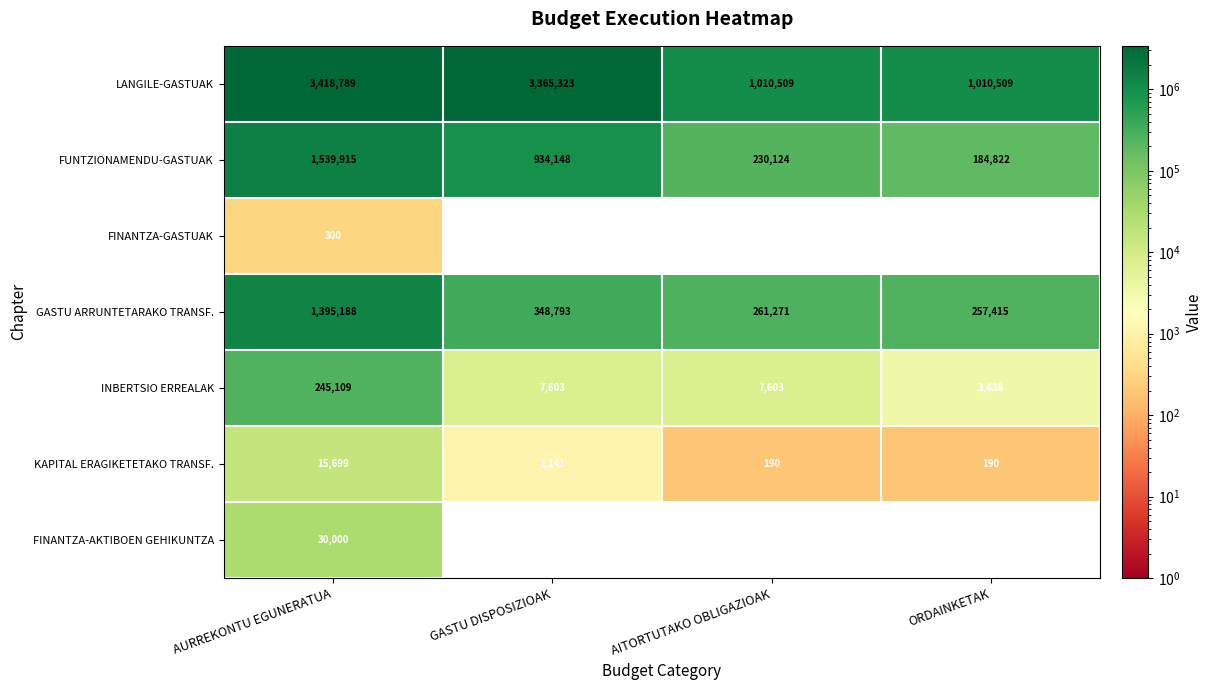

Rank the series by their maximum value, from highest to lowest.

LANGILE-GASTUAK, FUNTZIONAMENDU-GASTUAK, GASTU ARRUNTETARAKO TRANSF., INBERTSIO ERREALAK, FINANTZA-AKTIBOEN GEHIKUNTZA, KAPITAL ERAGIKETETAKO TRANSF., FINANTZA-GASTUAK